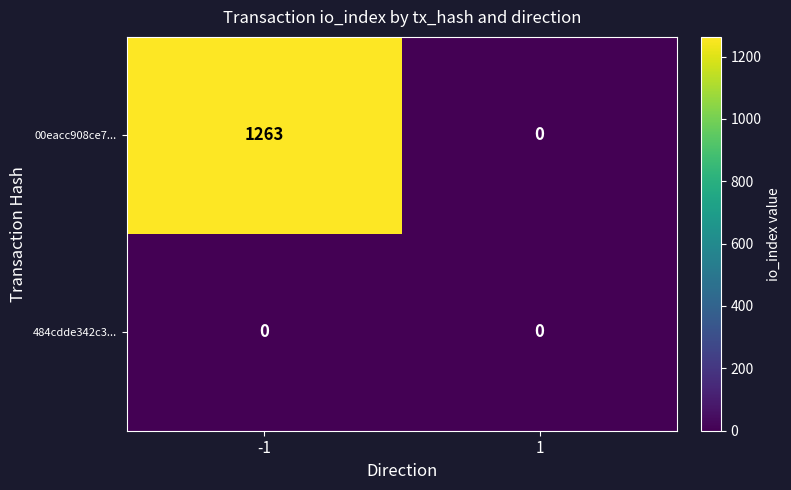

Reading left to right, what are all the values shown in this chart?

00eacc908ce7...: -1=1263	1=0
484cdde342c3...: -1=0	1=0